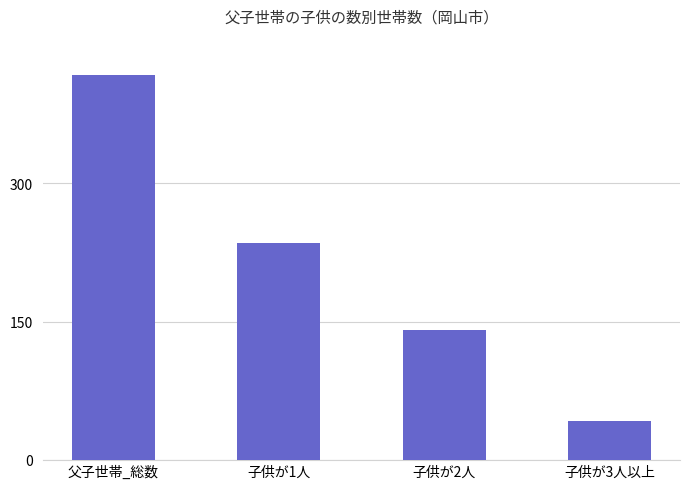

Rank the categories by value from lowest to highest.

子供が3人以上, 子供が2人, 子供が1人, 父子世帯_総数